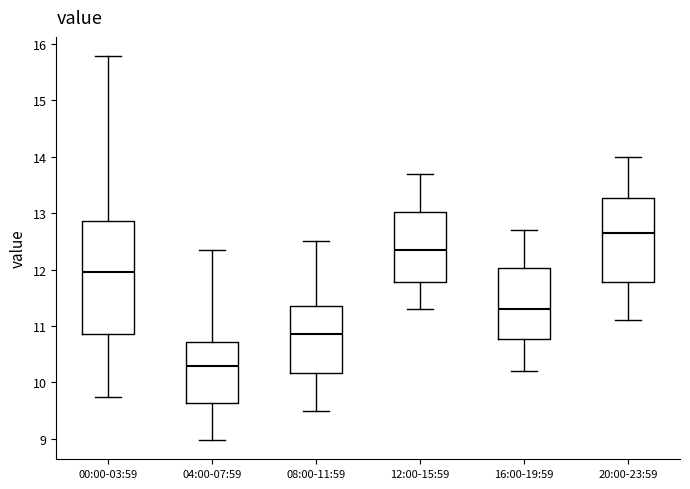

Which box's median line is the highest?

20:00-23:59